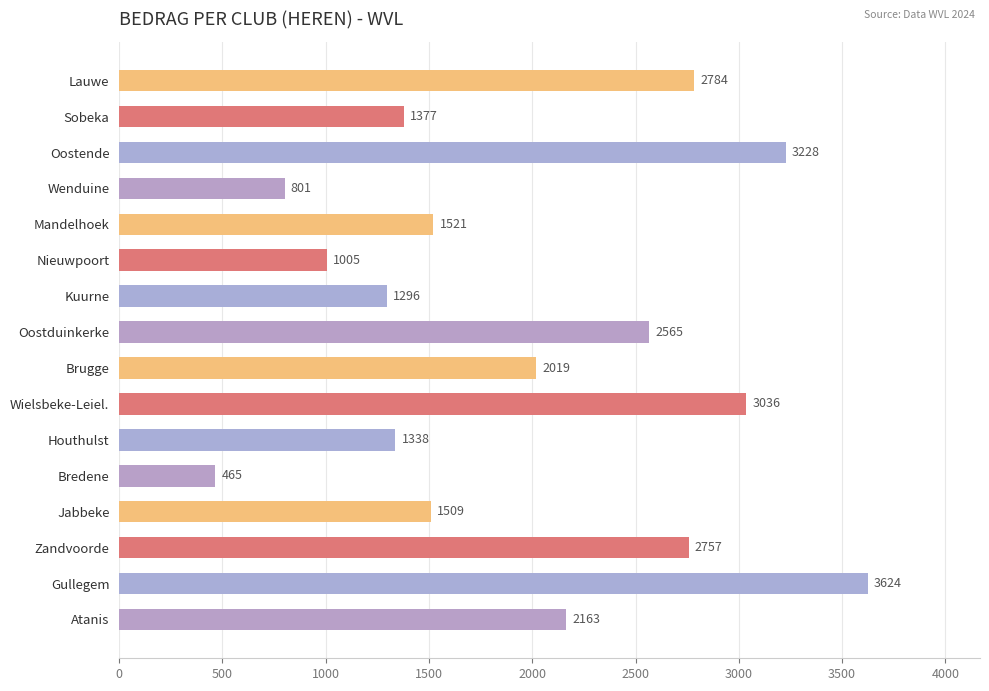

How many series are shown in this chart?

1